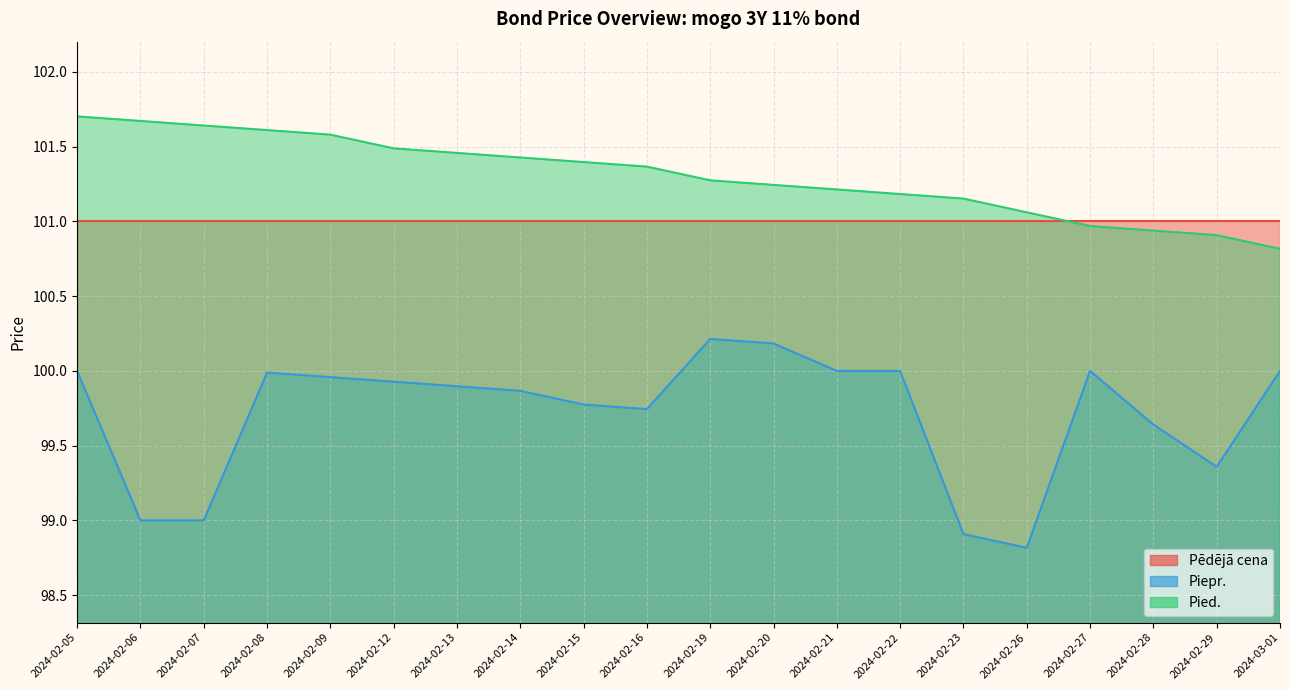

Between 2024-02-29 and 2024-02-26, which is larger?

2024-02-29